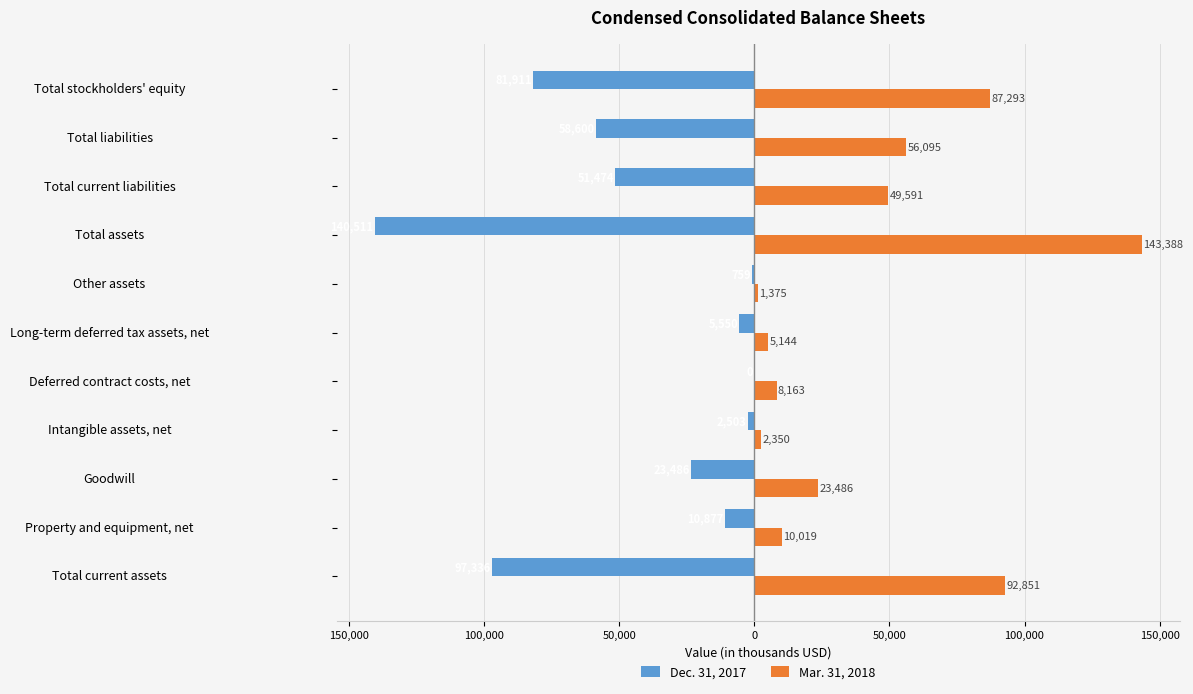

Which series has the widest spread of values?

Mar. 31, 2018